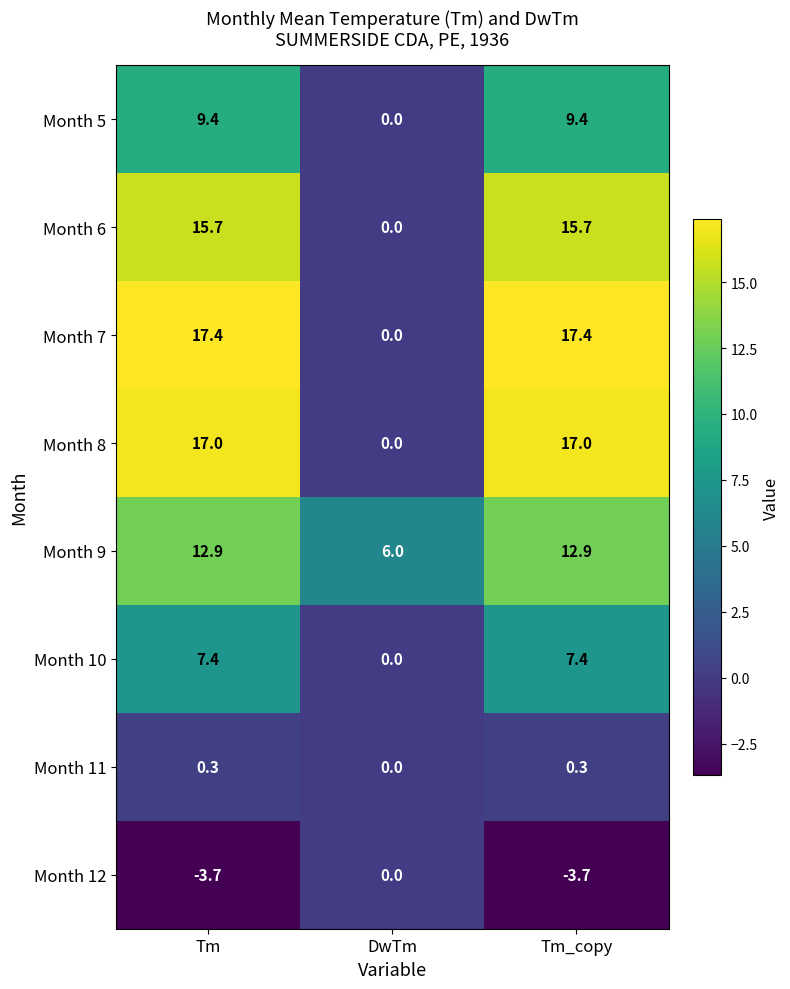

What is the difference between the highest and lowest values at Tm_copy?

21.1